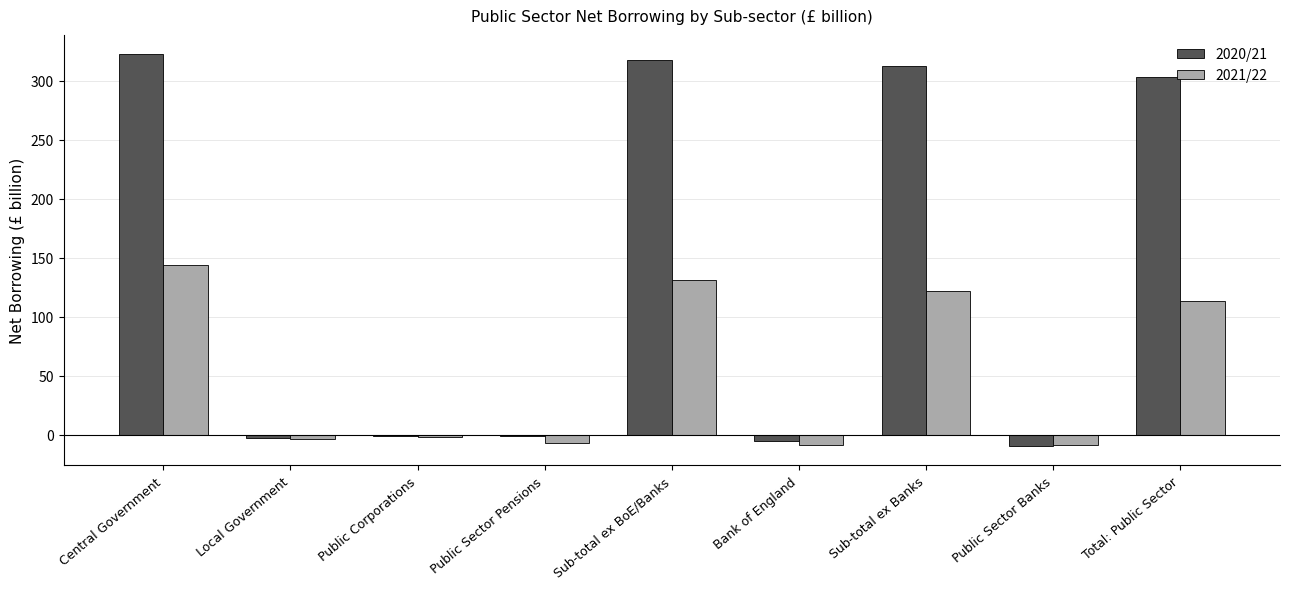

How many distinct data groups are displayed?

2